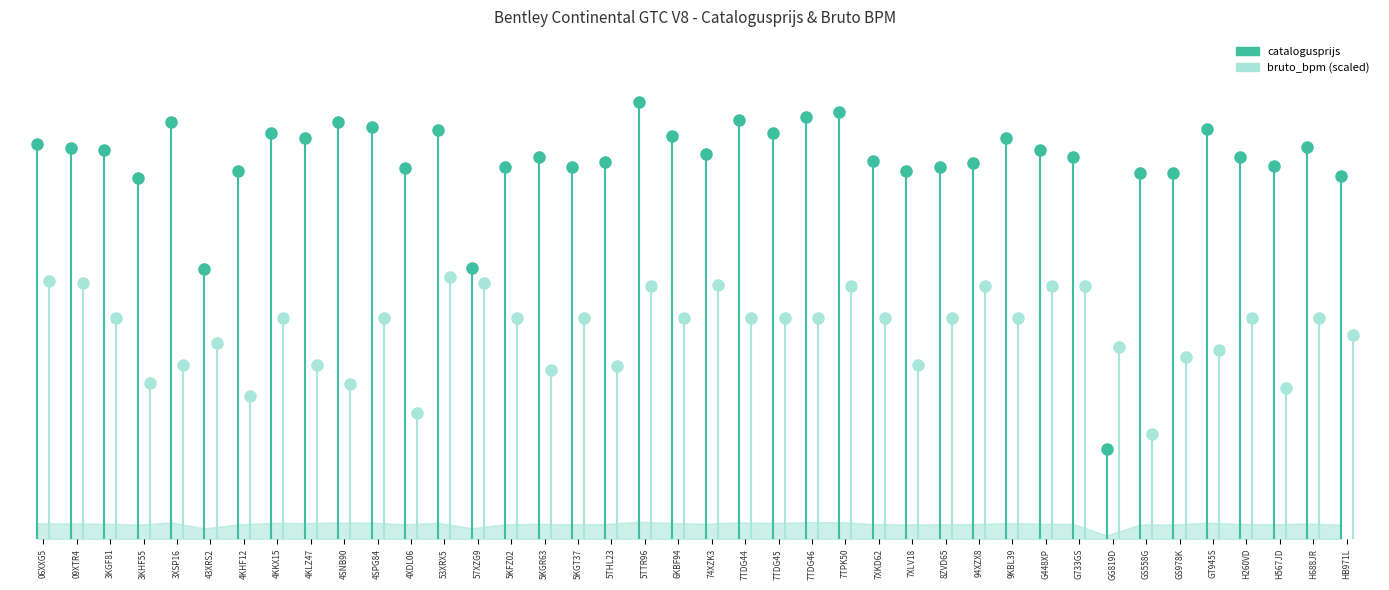

What is the value of the catalogusprijs point at the 40th from the left?

219149